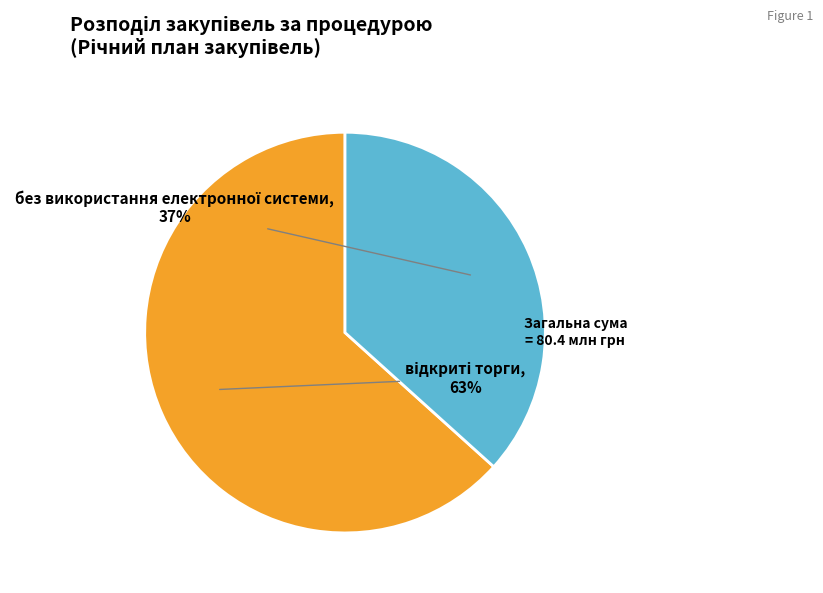

To the nearest percent, what is the average slice percentage?

50%